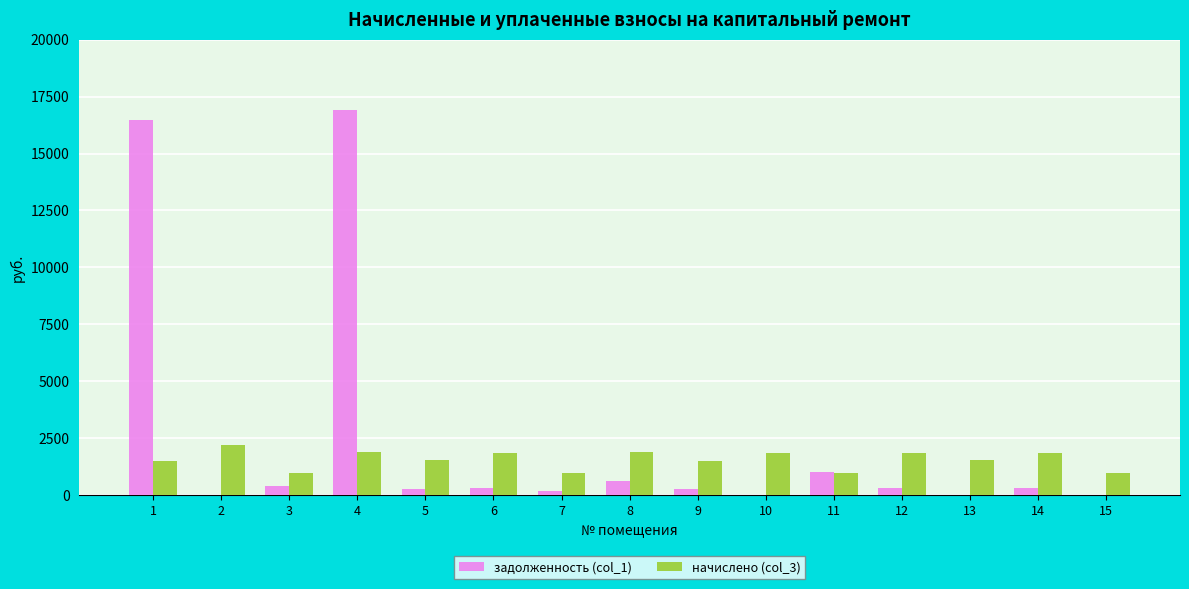

What is the greatest value displayed?

16929.8